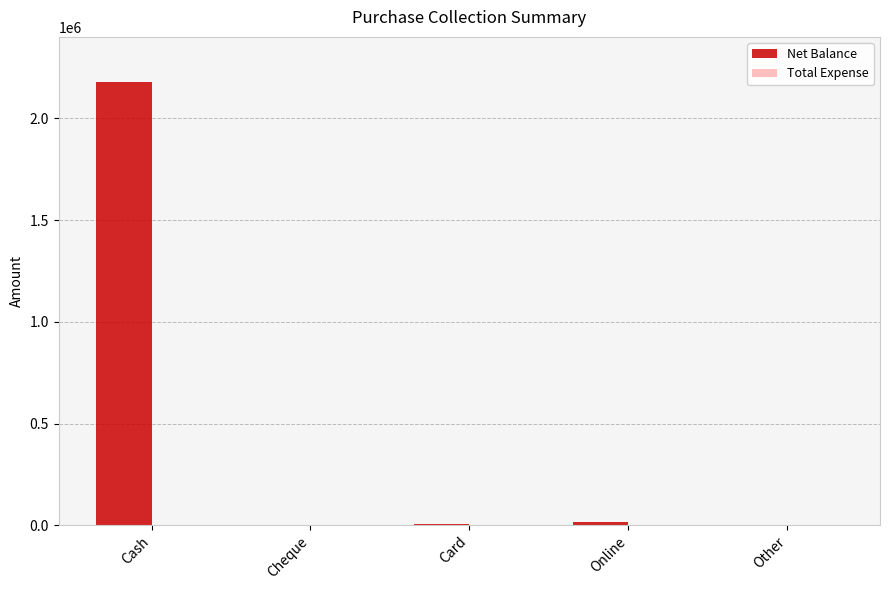

Which has a higher value, Cash or Online?

Cash